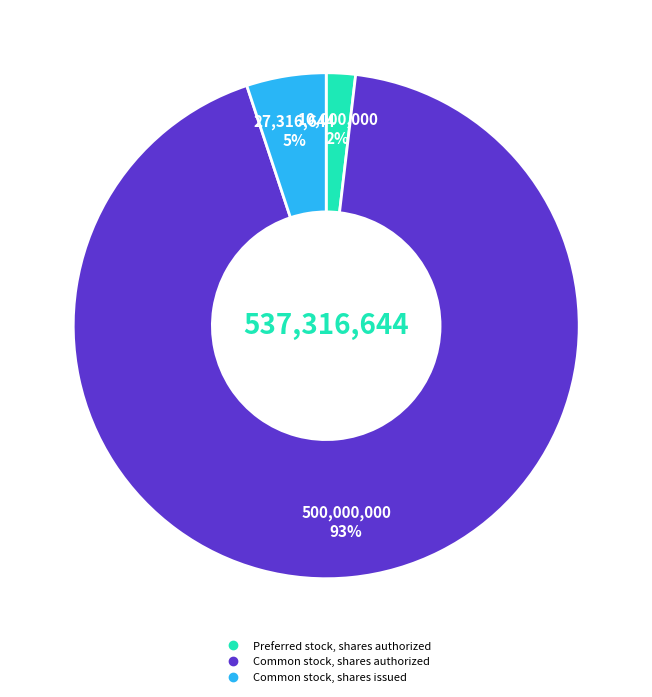

To the nearest percent, what is the average slice percentage?

33%